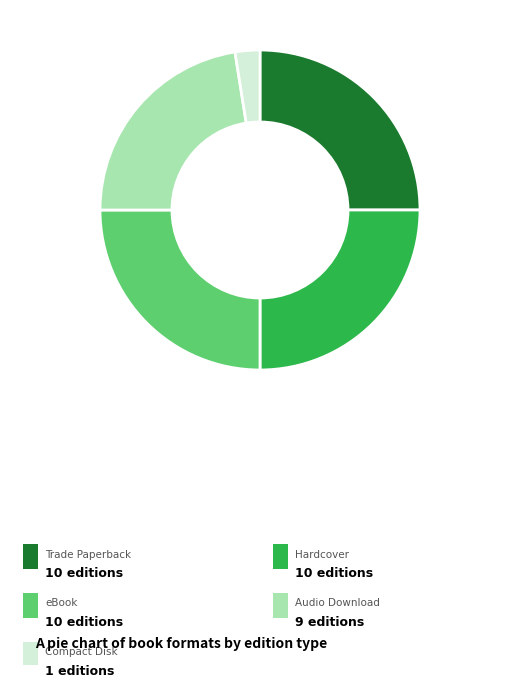

Is there any slice that represents more than half of the pie?

No